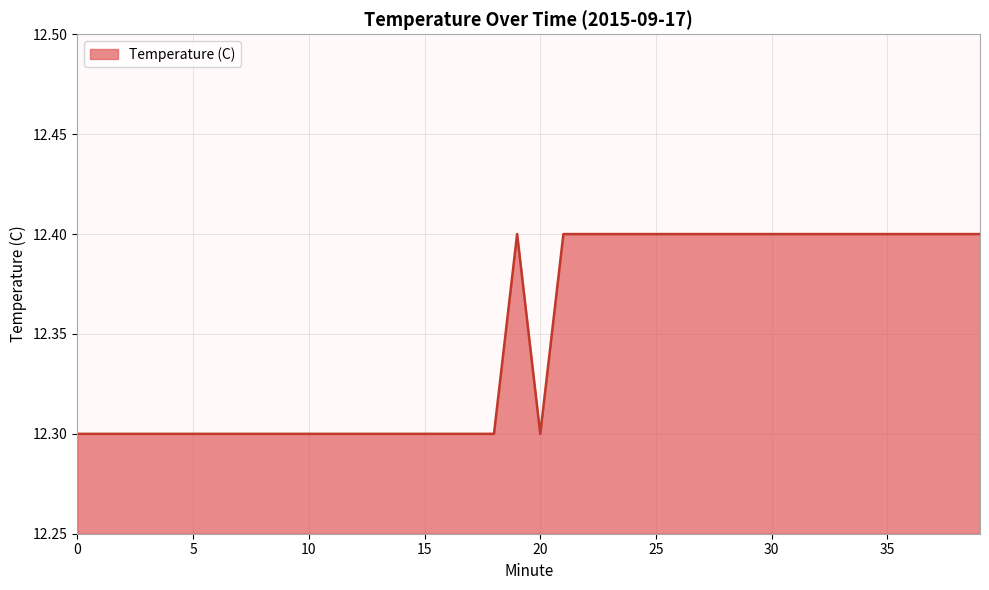

What is the minimum value shown in the chart?

12.3